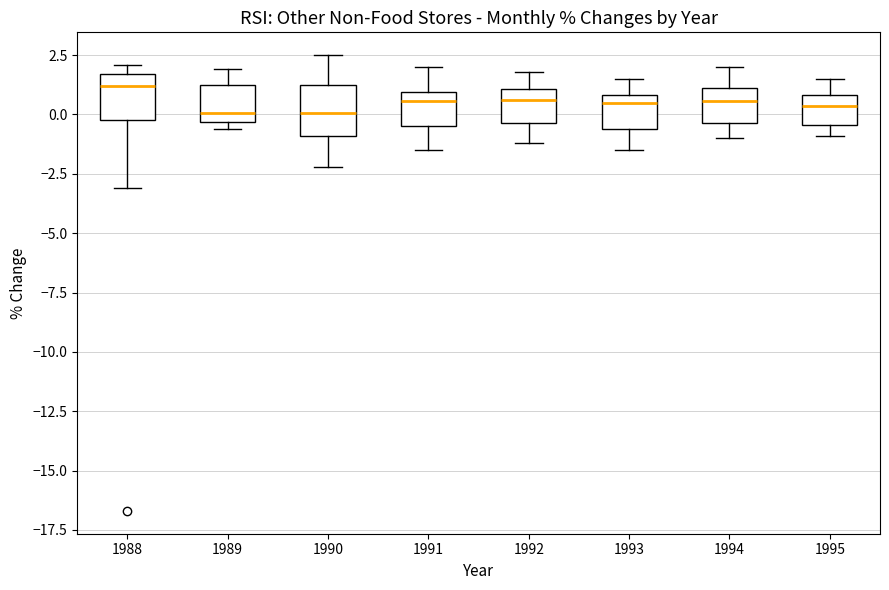

Reading left to right, transcribe this box plot: for each box, give where its median line is, the range the box spans, and where its two whiskers end, as read against the y-axis. The values are not printed on the chart, so give them approximately, as read against the axis.

1988: median 1.0, box 0.0 to 1.5, whiskers -3.0 to 2.0
1989: median 0.0, box -0.5 to 1.0, whiskers -0.5 (just below the box's lower edge) to 2.0
1990: median 0.0, box -1.0 to 1.5, whiskers -2.0 to 2.5
1991: median 0.5, box -0.5 to 1.0, whiskers -1.5 to 2.0
1992: median 0.5, box -0.5 to 1.0, whiskers -1.0 to 2.0
1993: median 0.5, box -0.5 to 1.0, whiskers -1.5 to 1.5
1994: median 0.5, box -0.5 to 1.0, whiskers -1.0 to 2.0
1995: median 0.5, box -0.5 to 1.0, whiskers -1.0 to 1.5